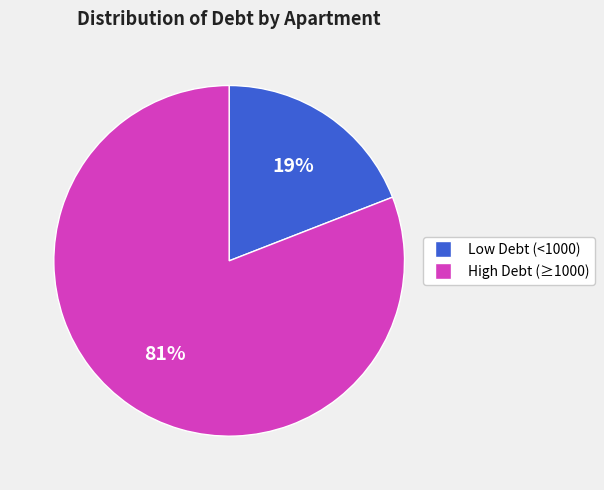

Does any single category account for the majority?

Yes